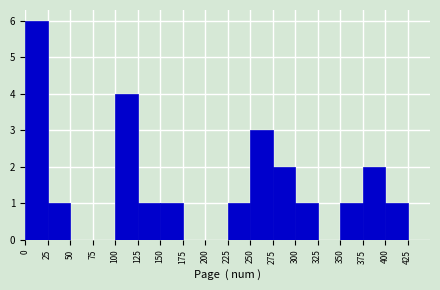

Which range on the x-axis has the tallest bar?

0 to 25